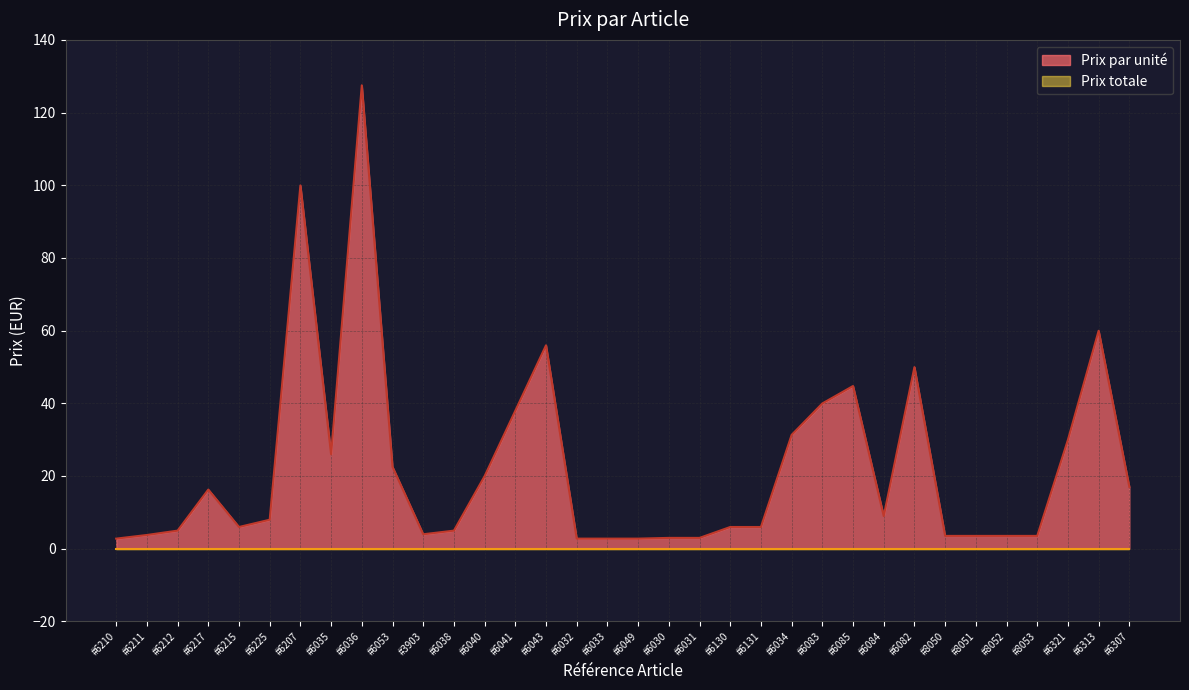

At which label does the data first exceed 7?

#6217